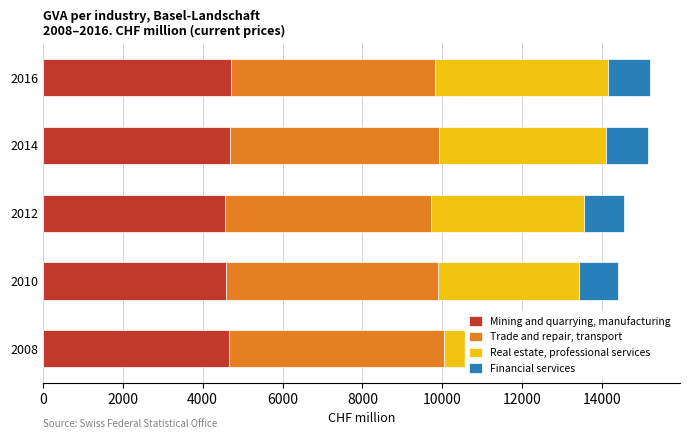

The value of Real estate, professional services at 8000 is 6776.8. True or false?

False